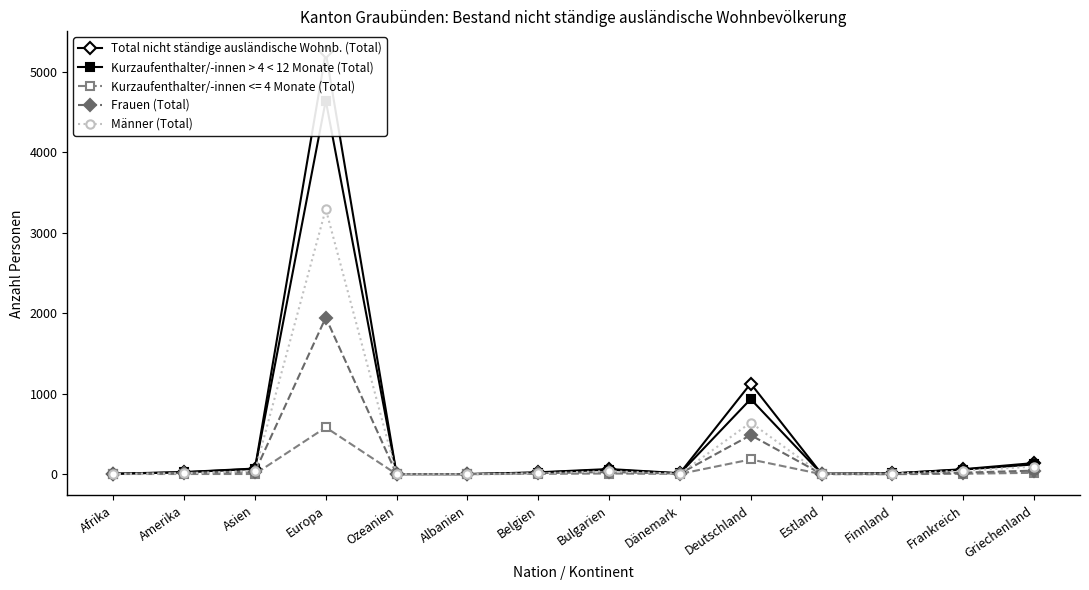

Which category has the highest value in the Männer (Total) series?

Europa